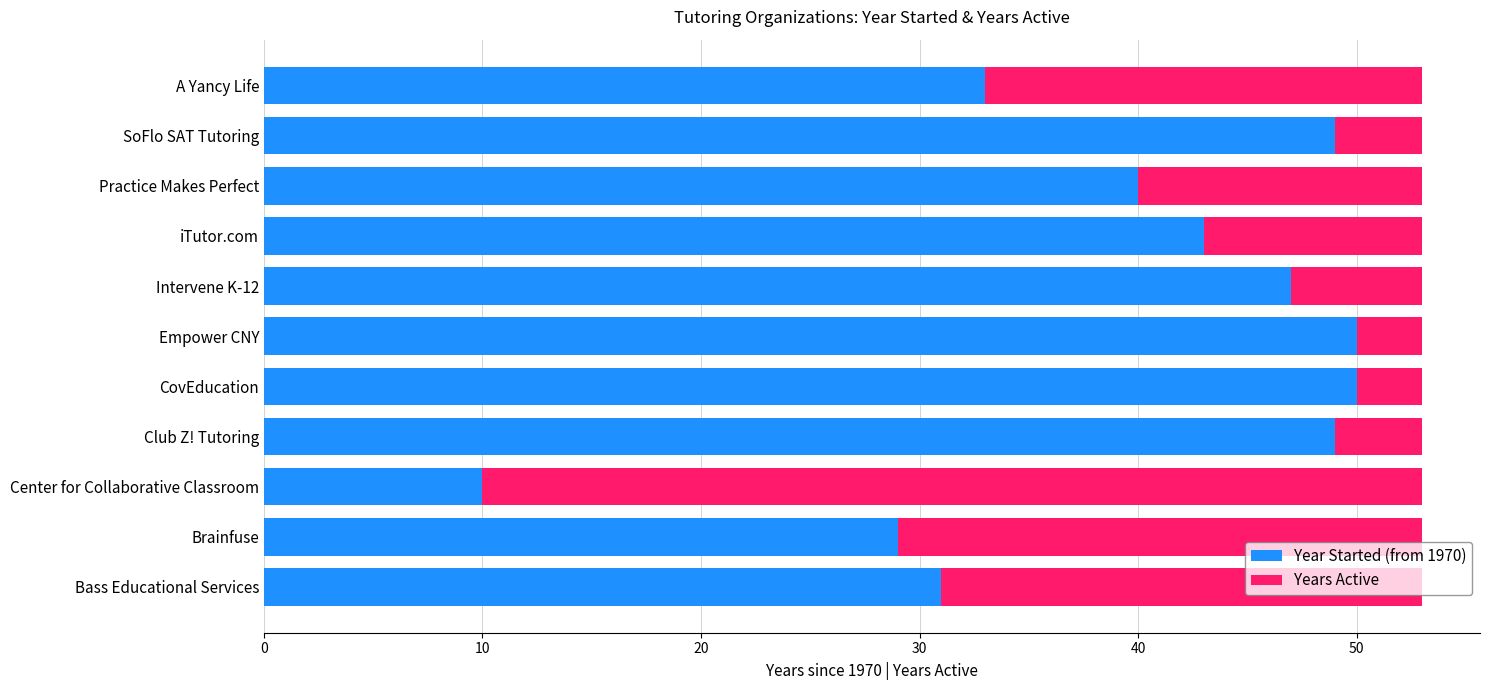

The Year Started (from 1970) series shows 50 at CovEducation. True or false?

True